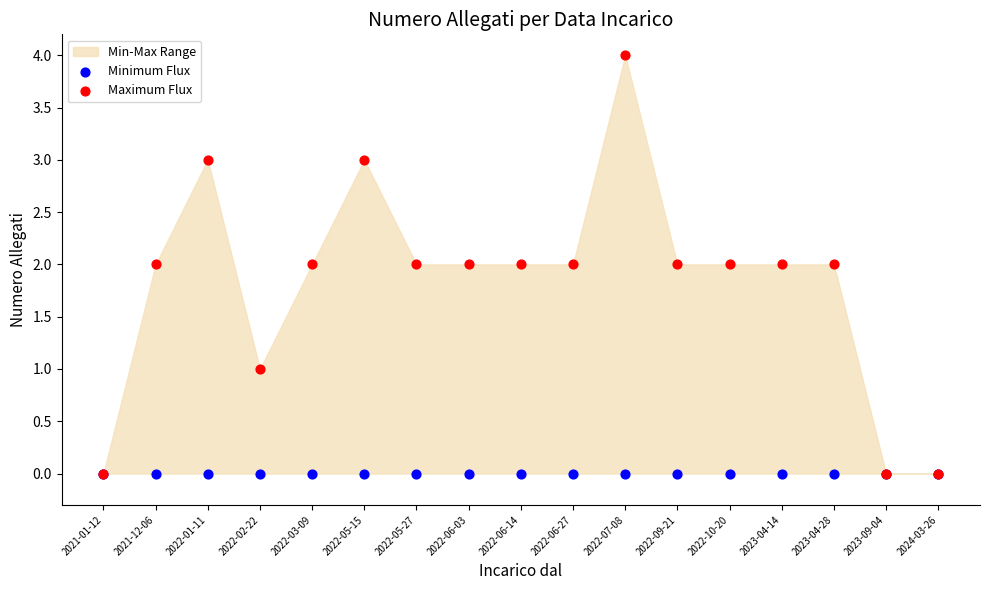

Which series reaches the maximum Y coordinate?

Maximum Flux